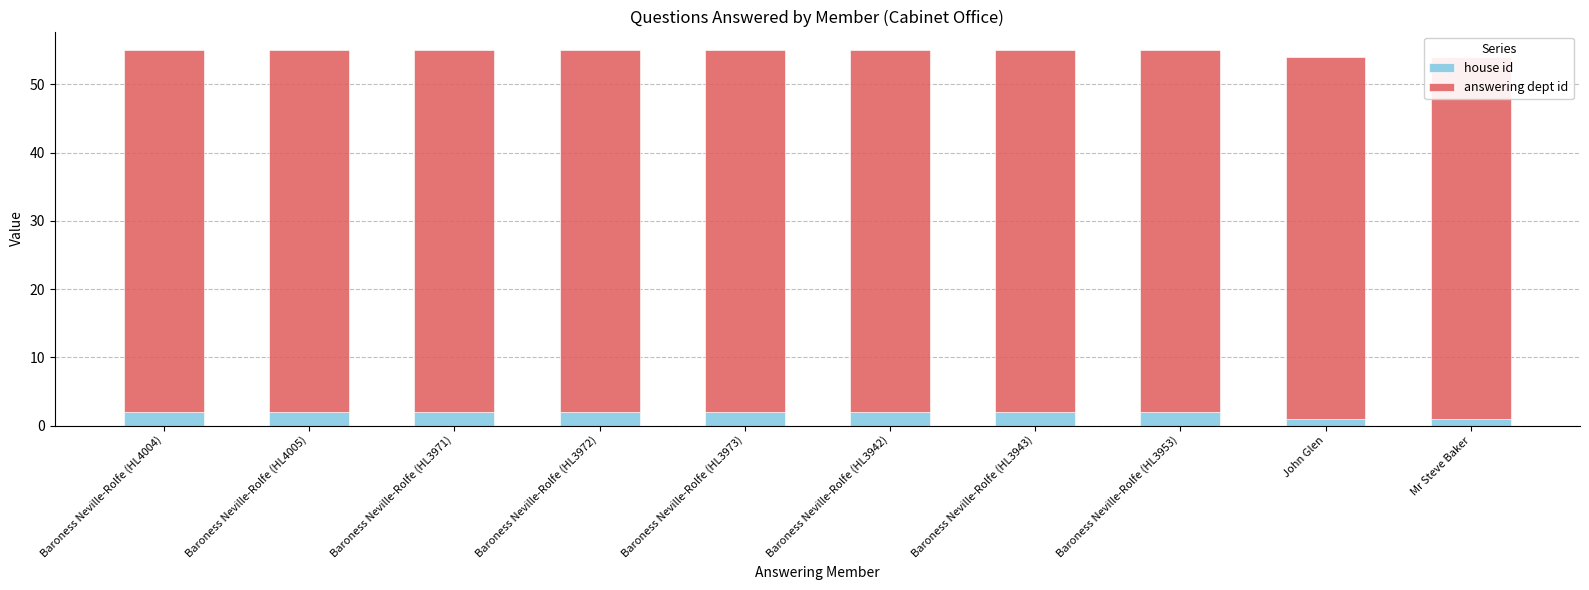

How many bars are there in each group?

2